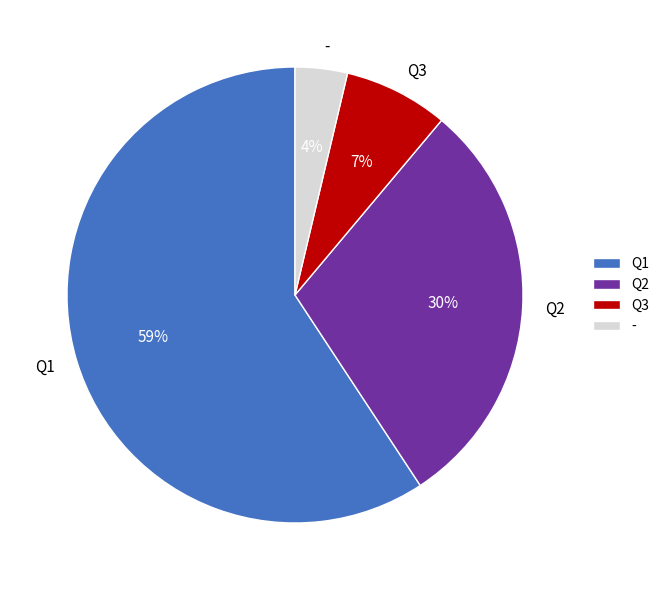

Does any single category account for the majority?

Yes